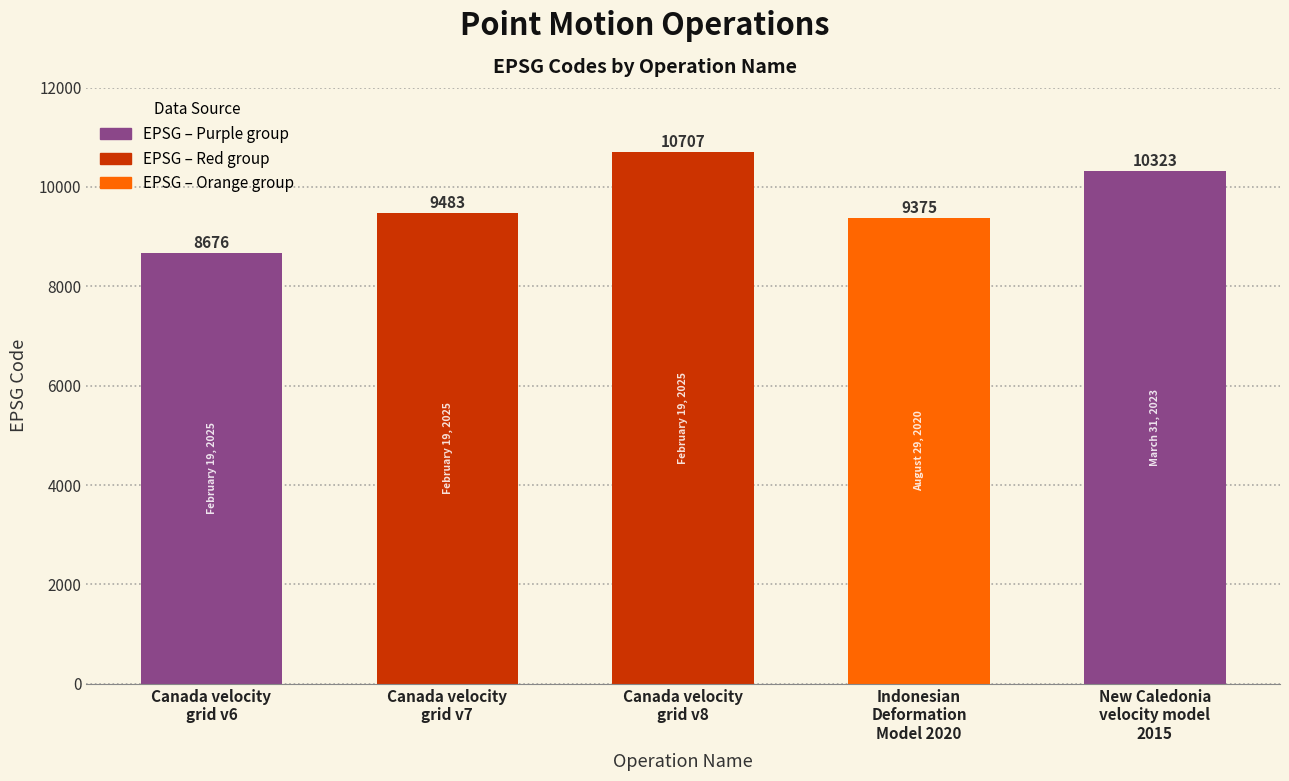

What is the difference between the maximum and second lowest values?

1332